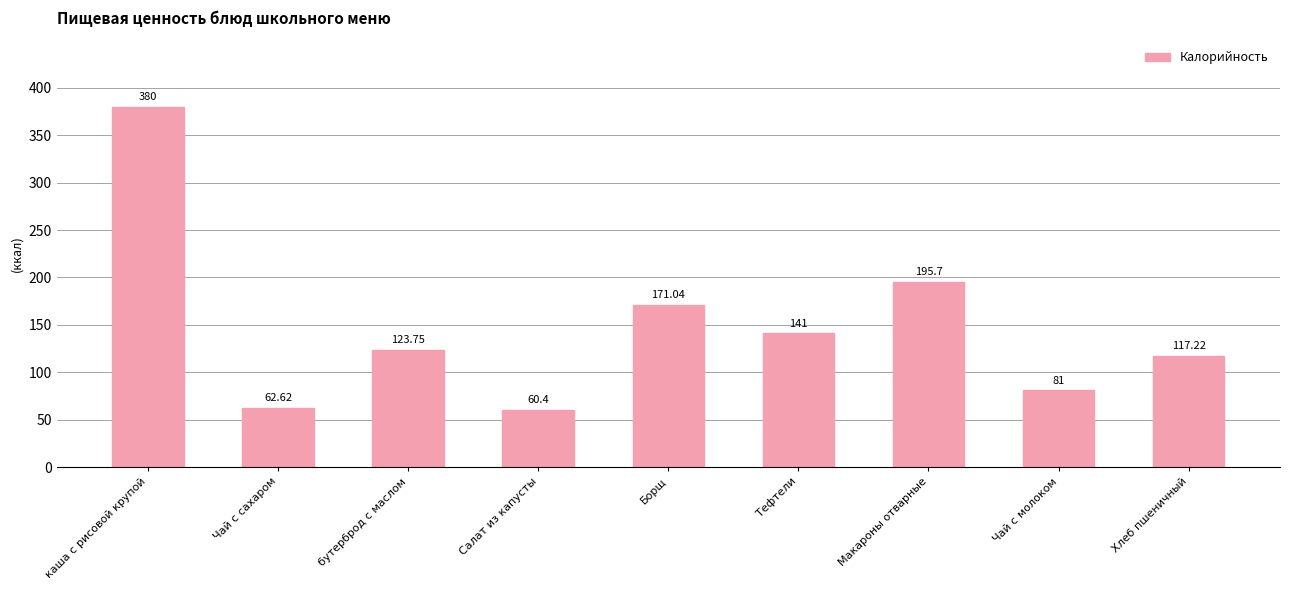

At which label does the data first exceed 123?

каша с рисовой крупой